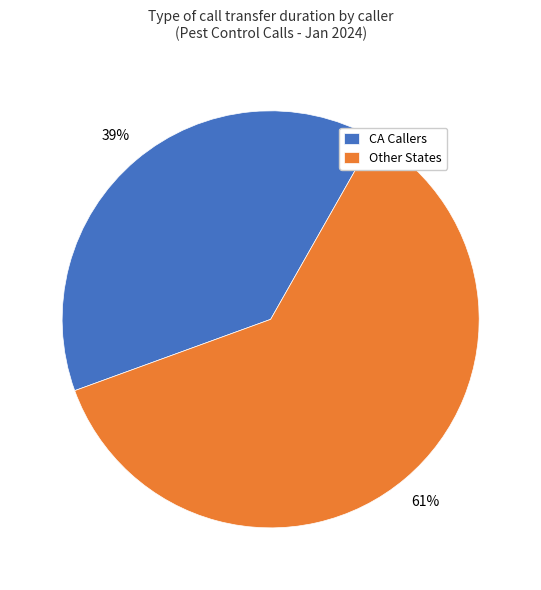

Which category has the smallest portion of the pie?

CA Callers